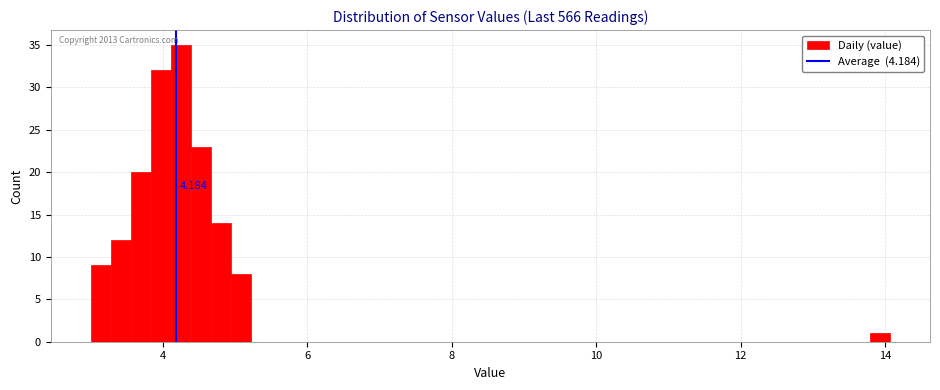

Read against the x-axis, roughly where is the centre of the tallest bar?

4.2